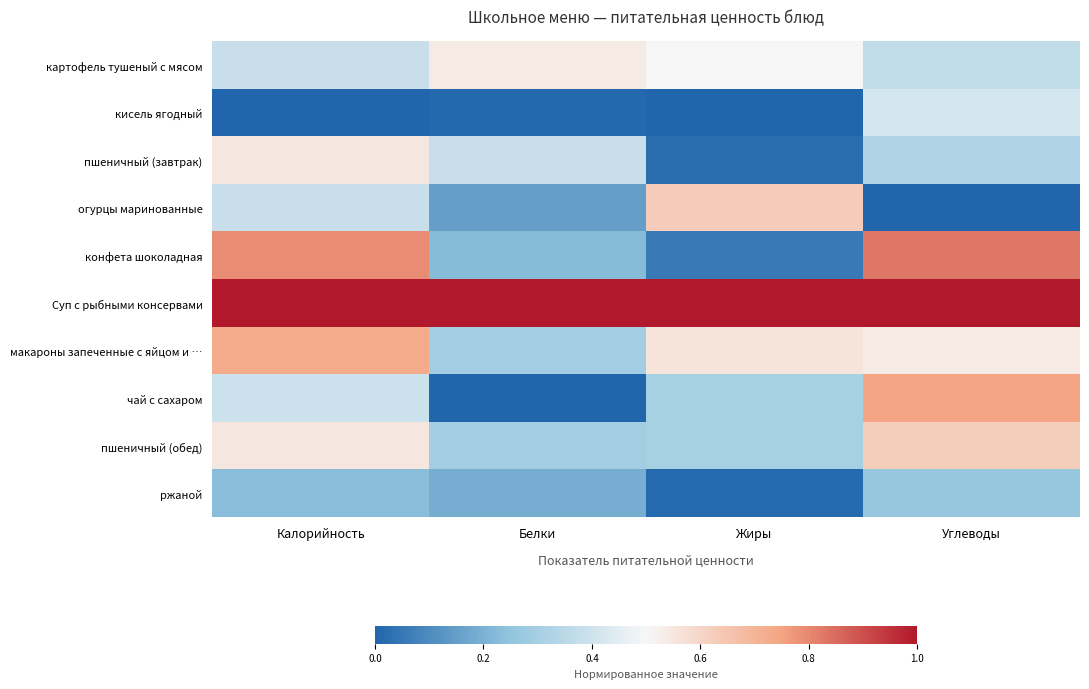

Between Белки and Жиры, which series saw the biggest shift?

огурцы маринованные